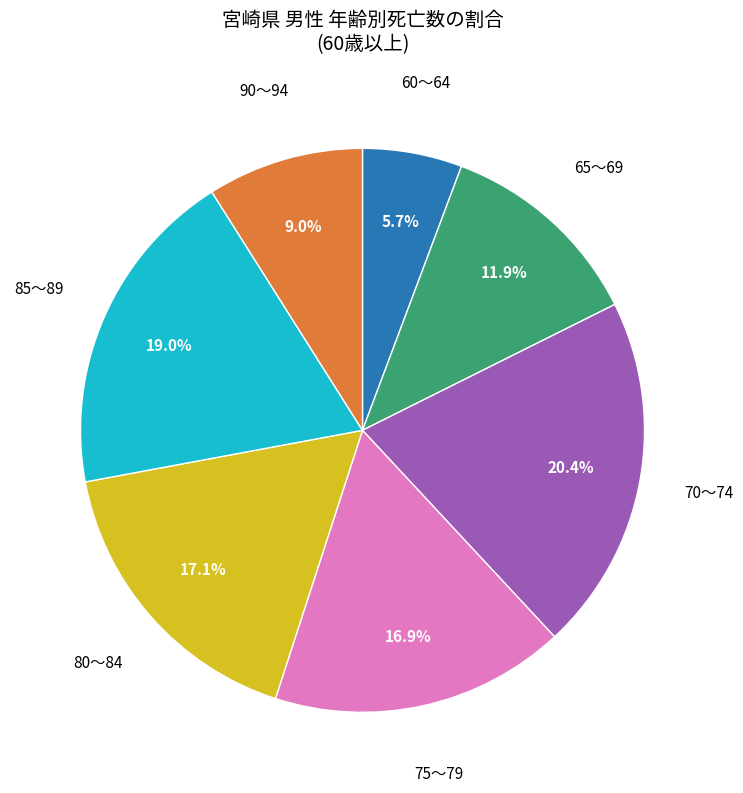

Is there any slice that represents more than half of the pie?

No